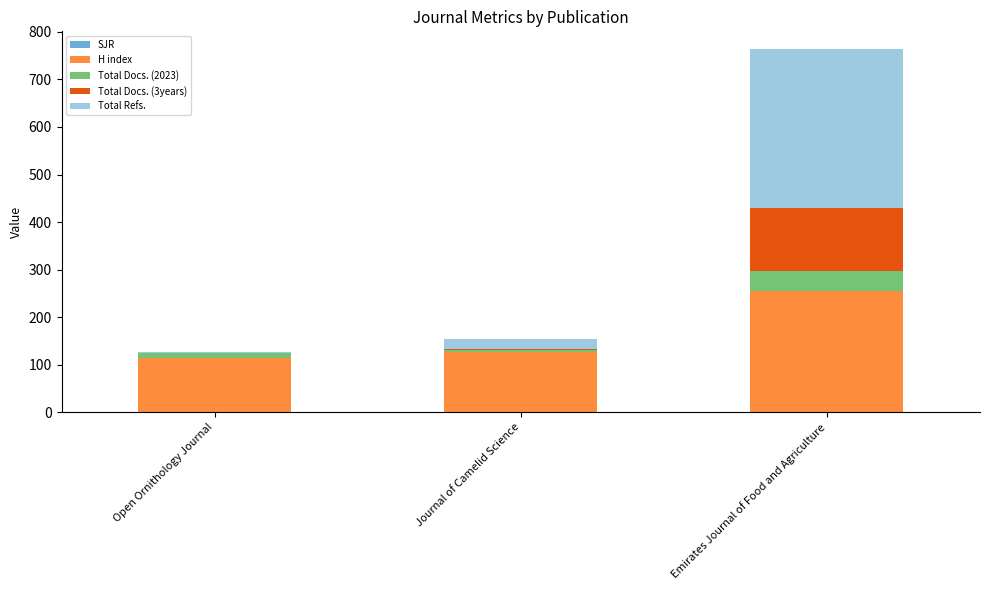

At which label is H index closest to 184?

Journal of Camelid Science